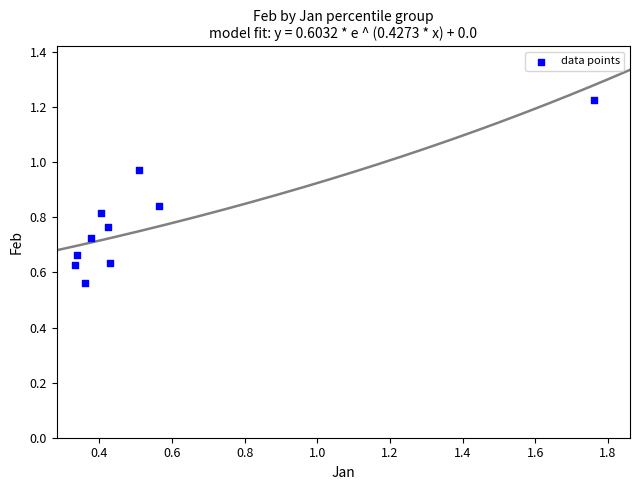

What is the average X value?

0.5